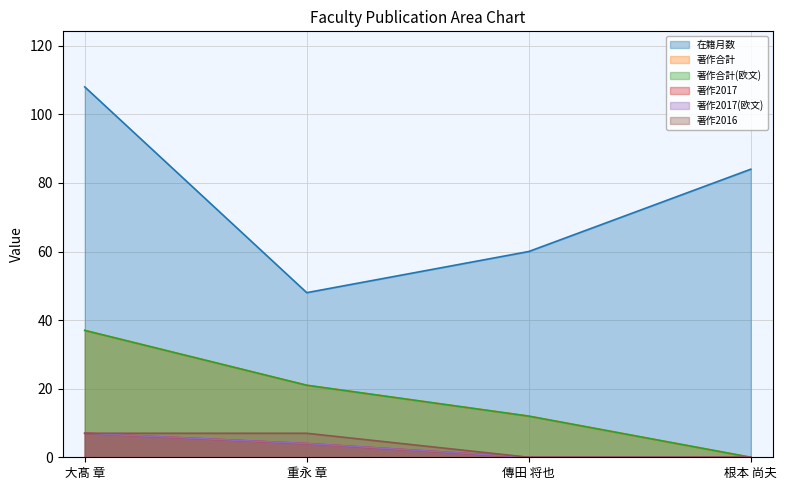

The 在籍月数 series shows 53 at 根本 尚夫. True or false?

False